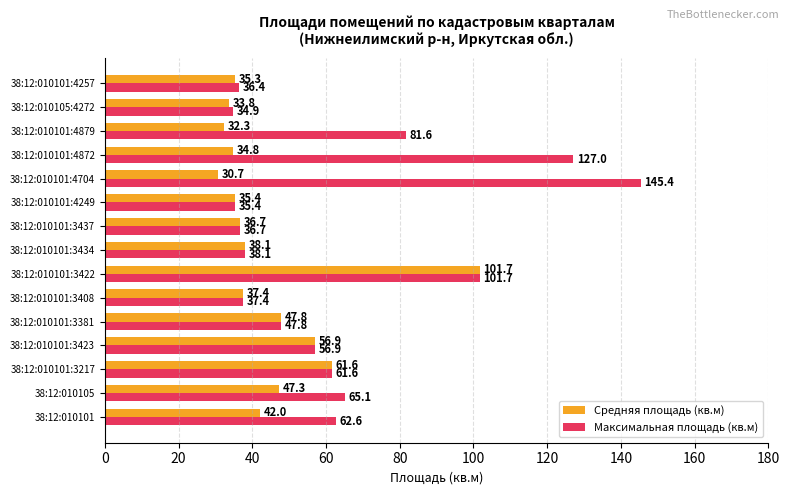

Which category has the lowest value in the Средняя площадь (кв.м) series?

38:12:010101:4704